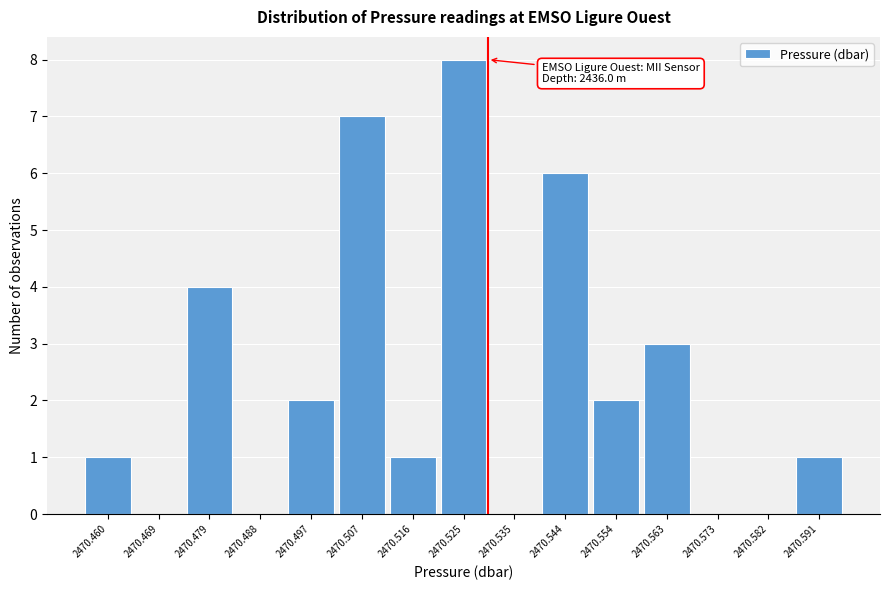

Over which range of the x-axis is the bar tallest?

2470.521 to 2470.530